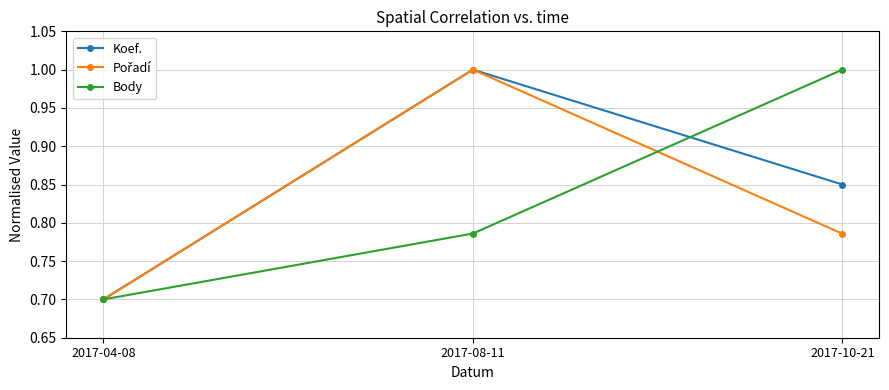

What is the minimum value shown in the chart?

0.7